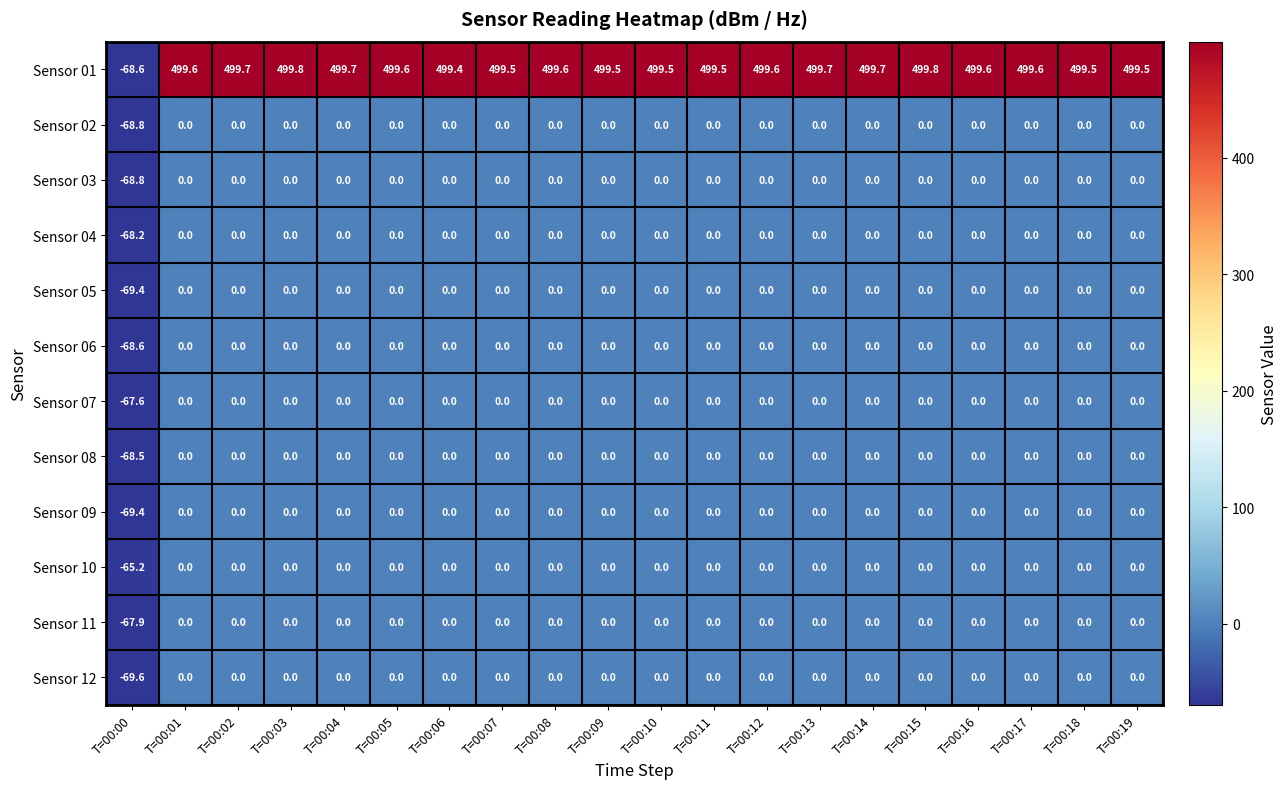

At which category does the chart reach its minimum across all series?

T=00:00